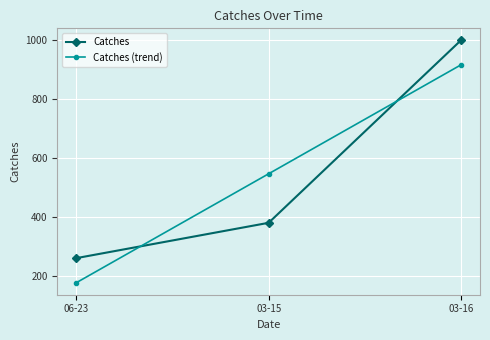

The value of Catches (trend) at 03-16 is 916.7. True or false?

True